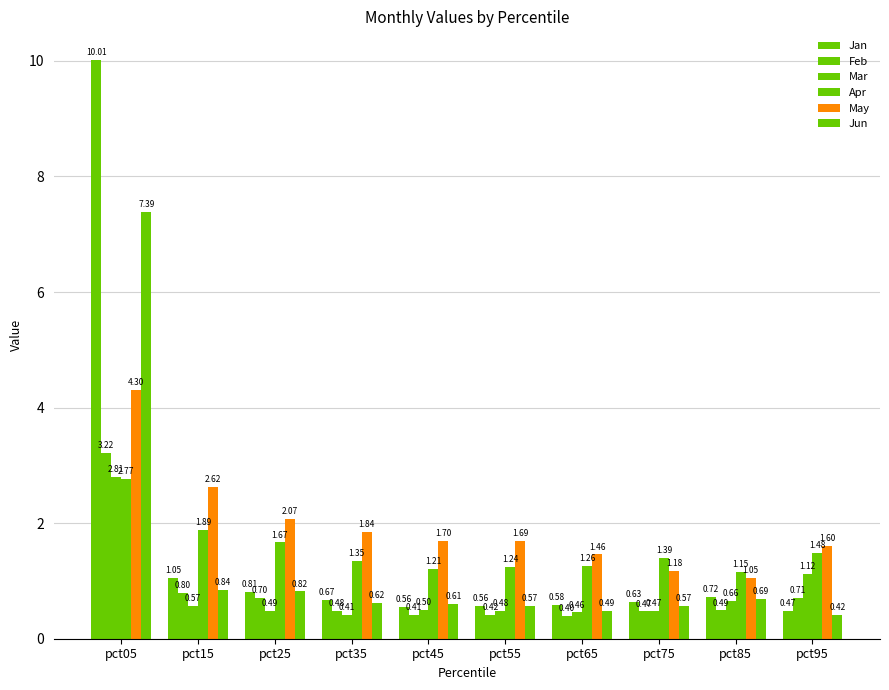

How many bars are there in total?

60